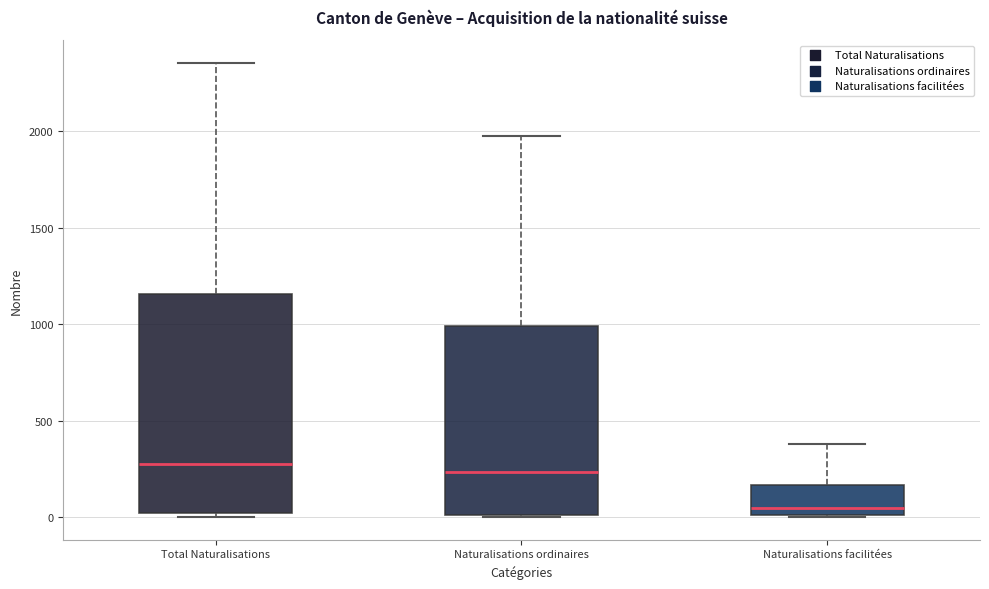

Where does the median line of the box for Naturalisations facilitées sit on the y-axis? The values are not printed on the chart, so give them approximately, as read against the axis.

50